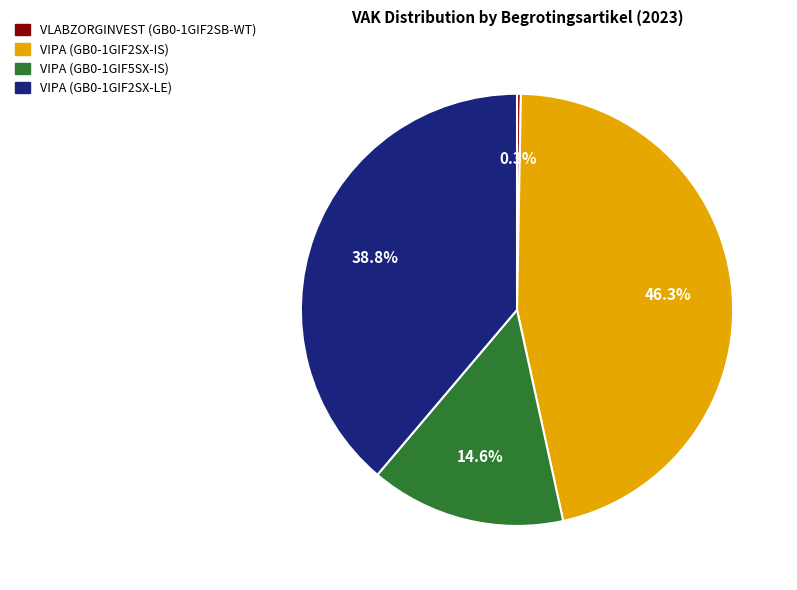

Which has a higher value, VLABZORGINVEST (GB0-1GIF2SB-WT) or VIPA (GB0-1GIF2SX-IS)?

VIPA (GB0-1GIF2SX-IS)